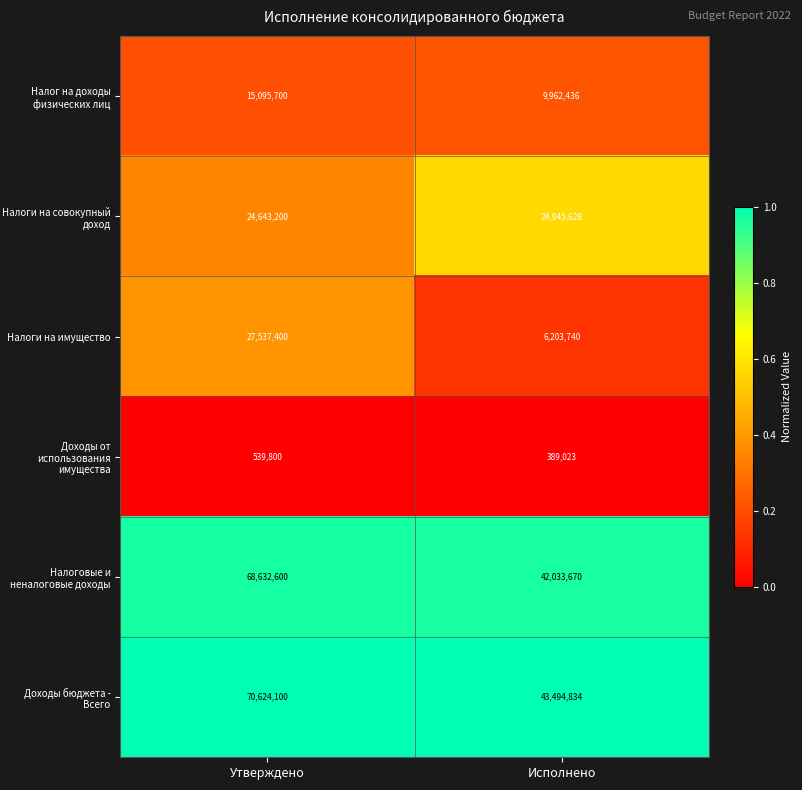

Is the value of Налог на доходы физических лиц at Исполнено greater than the value of Доходы бюджета - Всего at Утверждено?

No